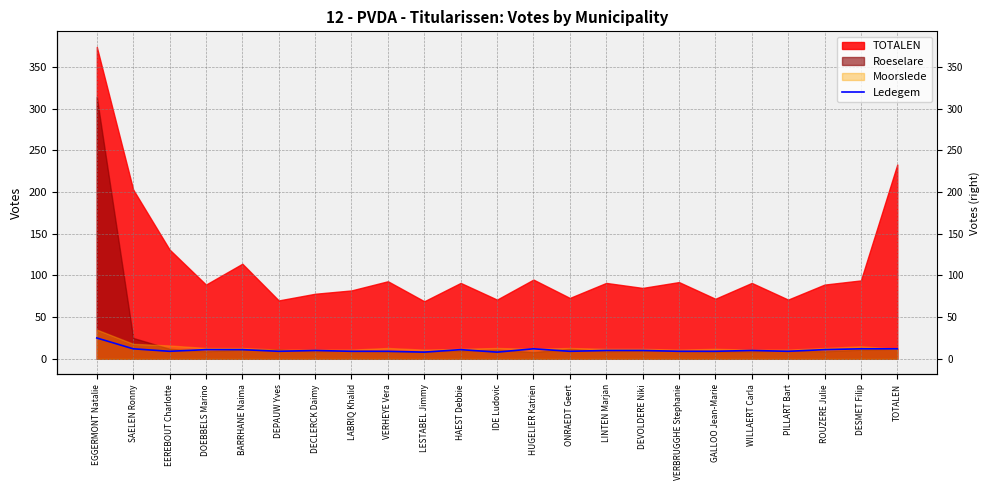

The value at ONRAEDT Geert is 5. True or false?

False